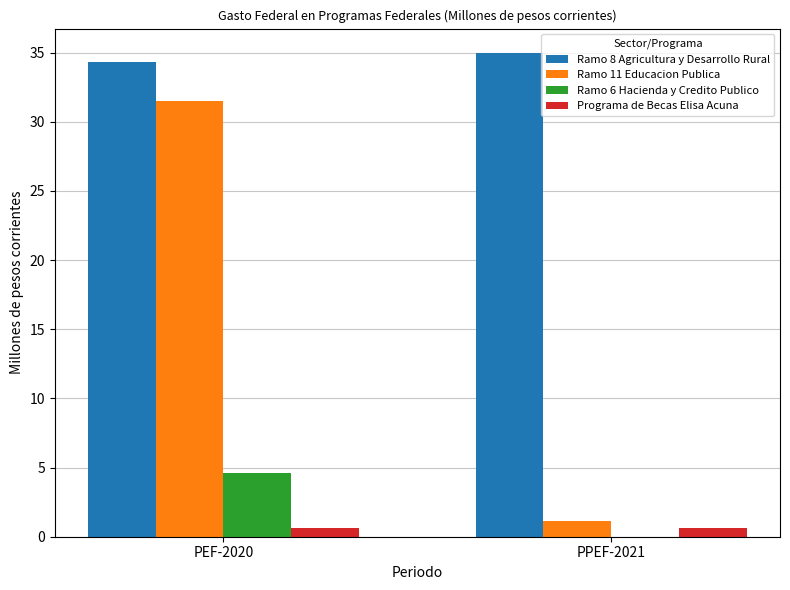

At which label does Ramo 8 Agricultura y Desarrollo Rural reach its peak?

PPEF-2021